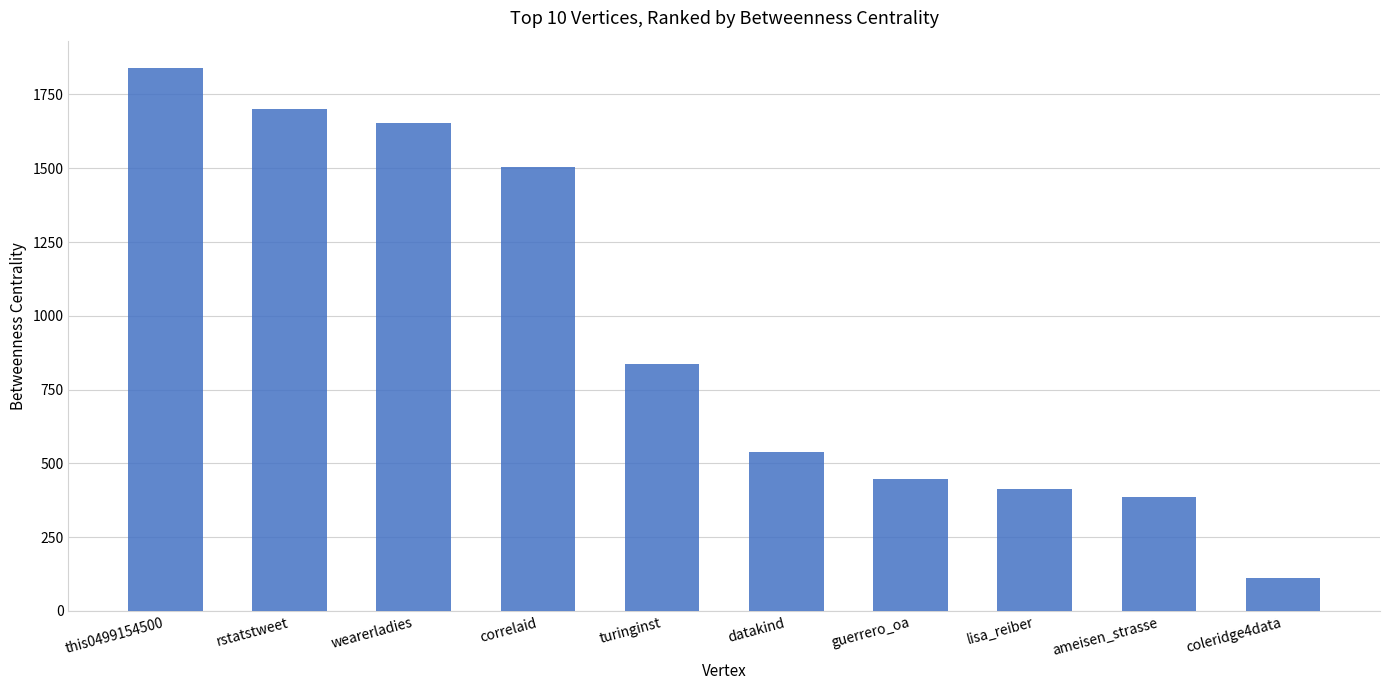

Rank the categories by value from lowest to highest.

coleridge4data, ameisen_strasse, lisa_reiber, guerrero_oa, datakind, turinginst, correlaid, wearerladies, rstatstweet, this0499154500